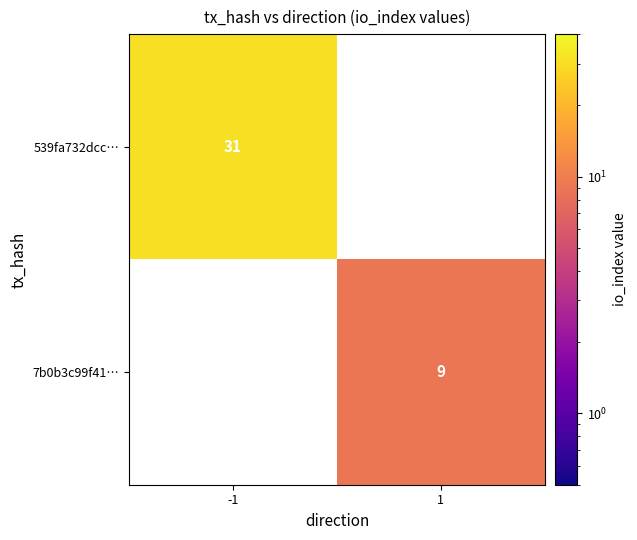

True or false: 7b0b3c99f41… has a value of 9 at 1.

True